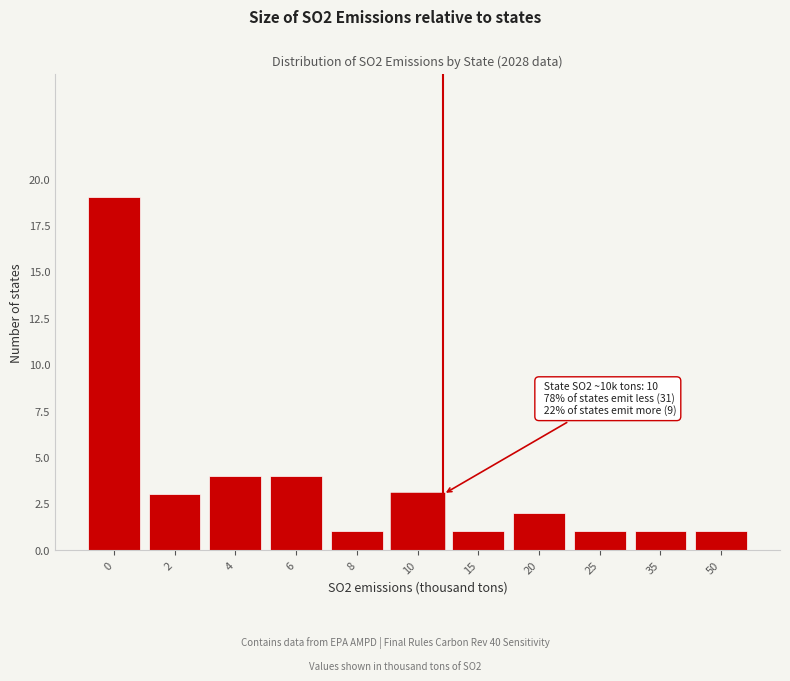

Reading left to right, list all the values displayed in this chart.

0=19	2=3	4=4	6=4	8=1	10=3	15=1	20=2	25=1	35=1	50=1